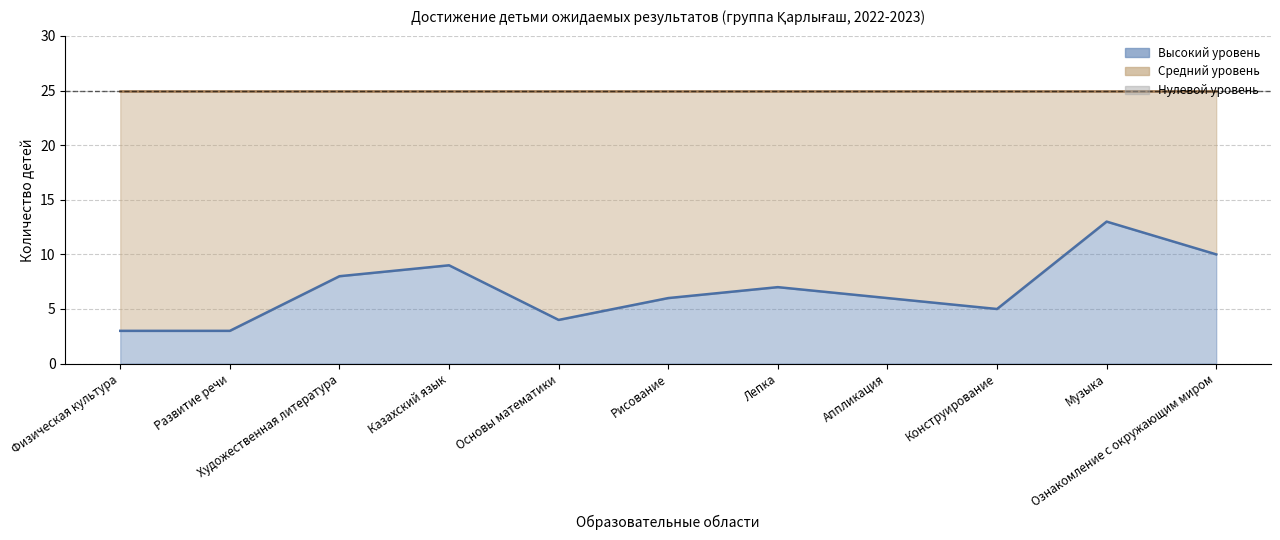

What is the spread (max minus min) of values at Физическая культура?

22